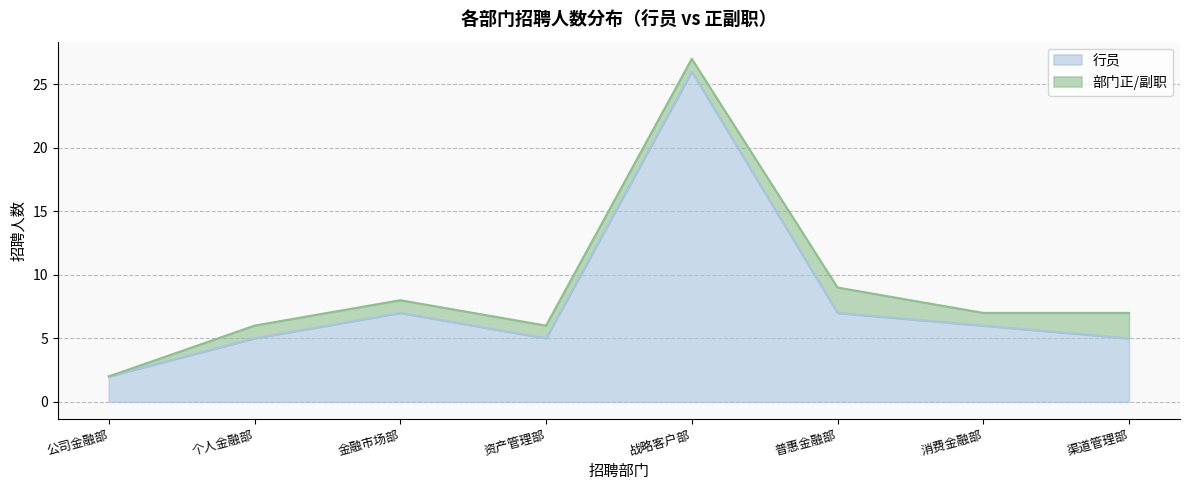

Reading left to right, what are all the values shown in this chart?

公司金融部=2	个人金融部=5	金融市场部=7	资产管理部=5	战略客户部=26	普惠金融部=7	消费金融部=6	渠道管理部=5